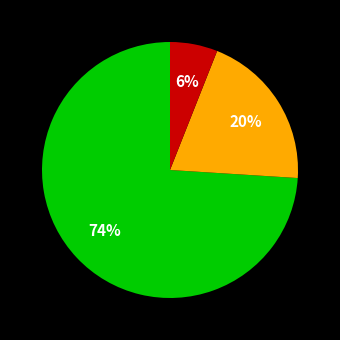

To the nearest percent, what is the average slice percentage?

33%